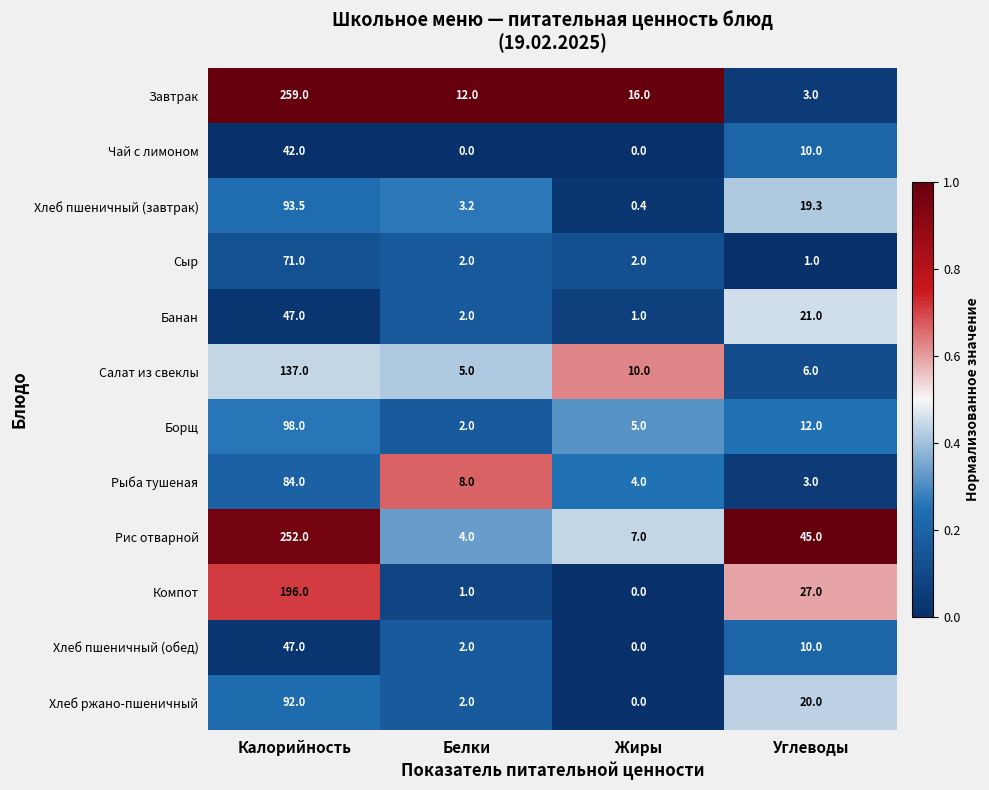

Which series has the widest spread of values?

Завтрак